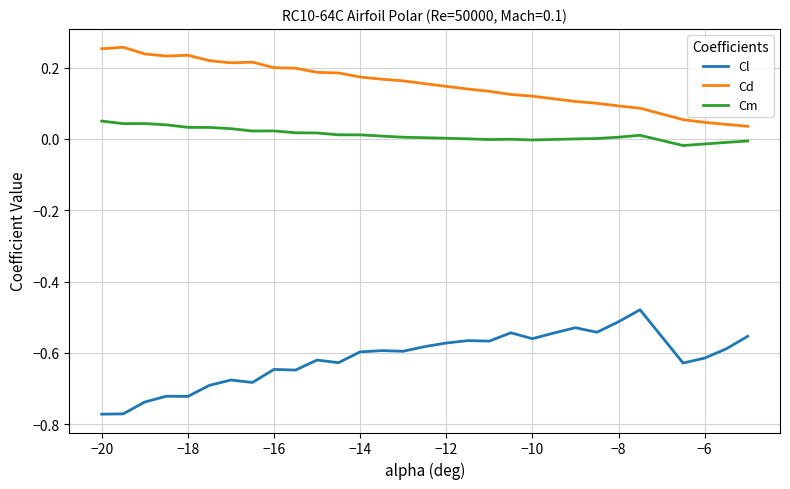

At how many categories does at least one series exceed 0?

30